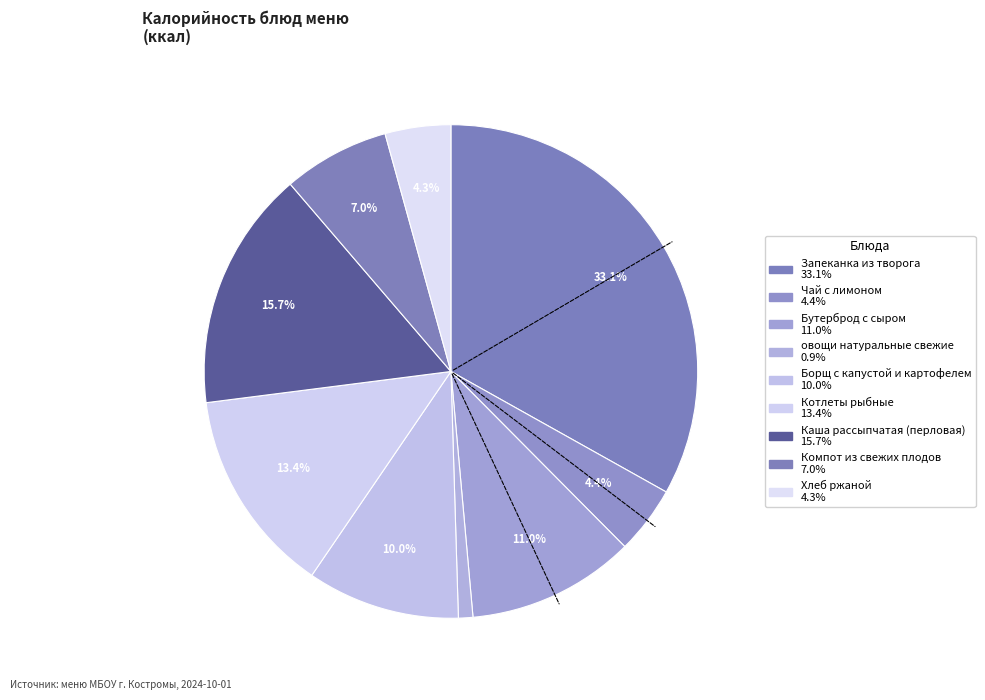

Is it true that Запеканка из творога is 41% of the pie?

False